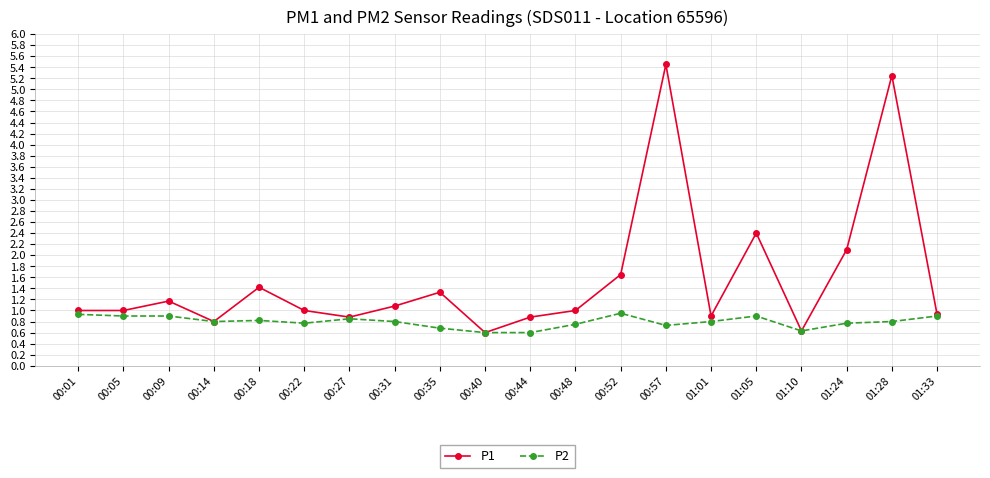

What is the maximum value for P1?

5.5